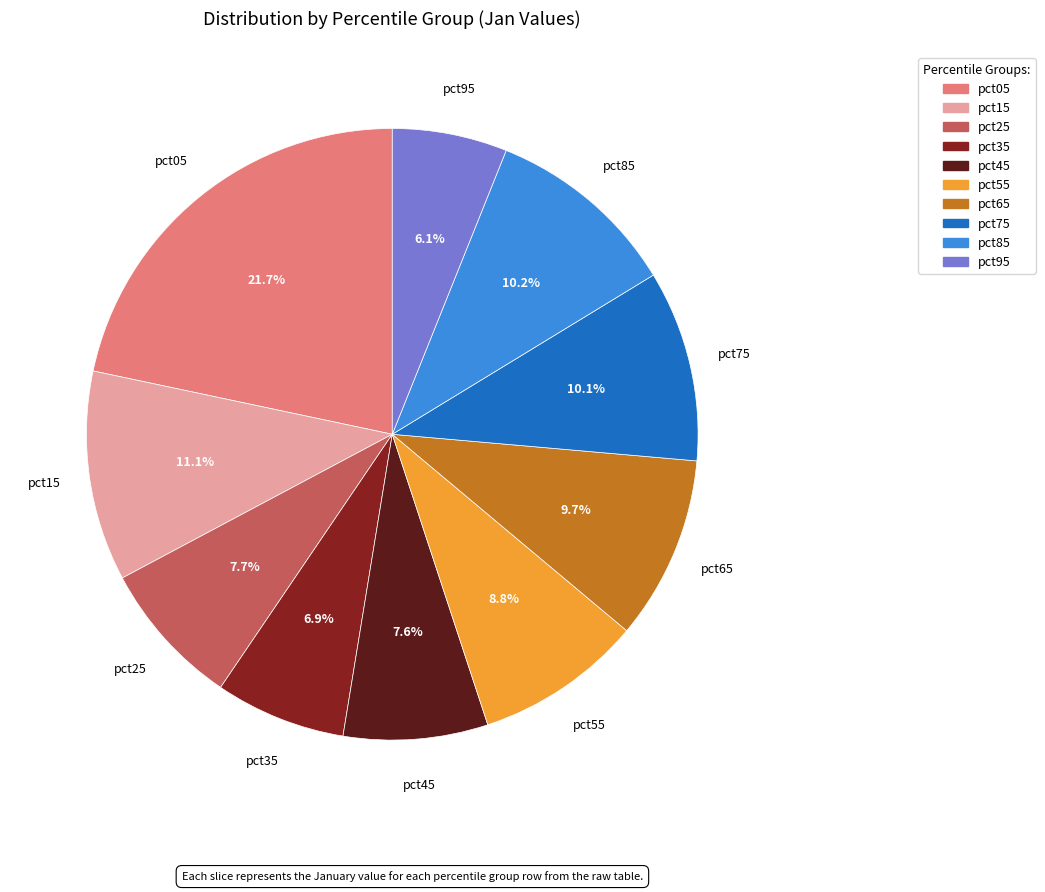

Count the number of slices in the pie.

10